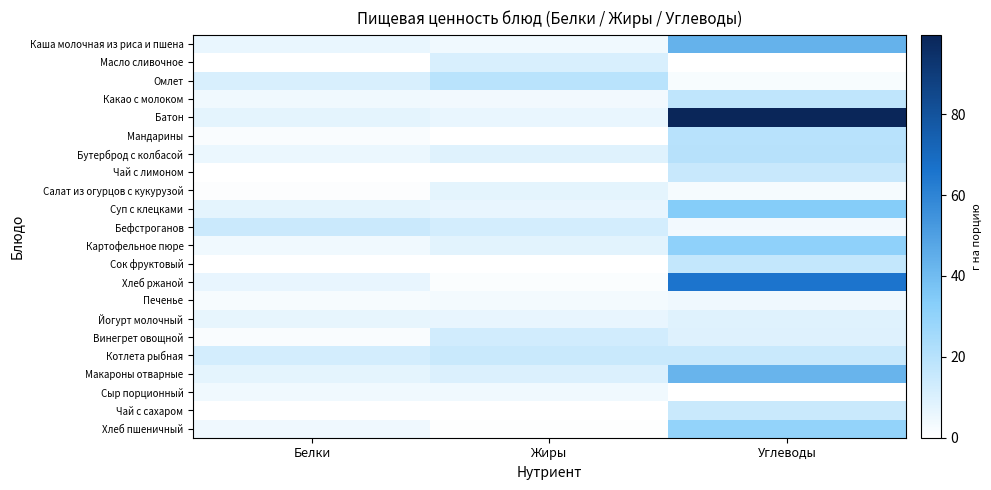

What is the difference between the highest and lowest values at Белки?

14.4